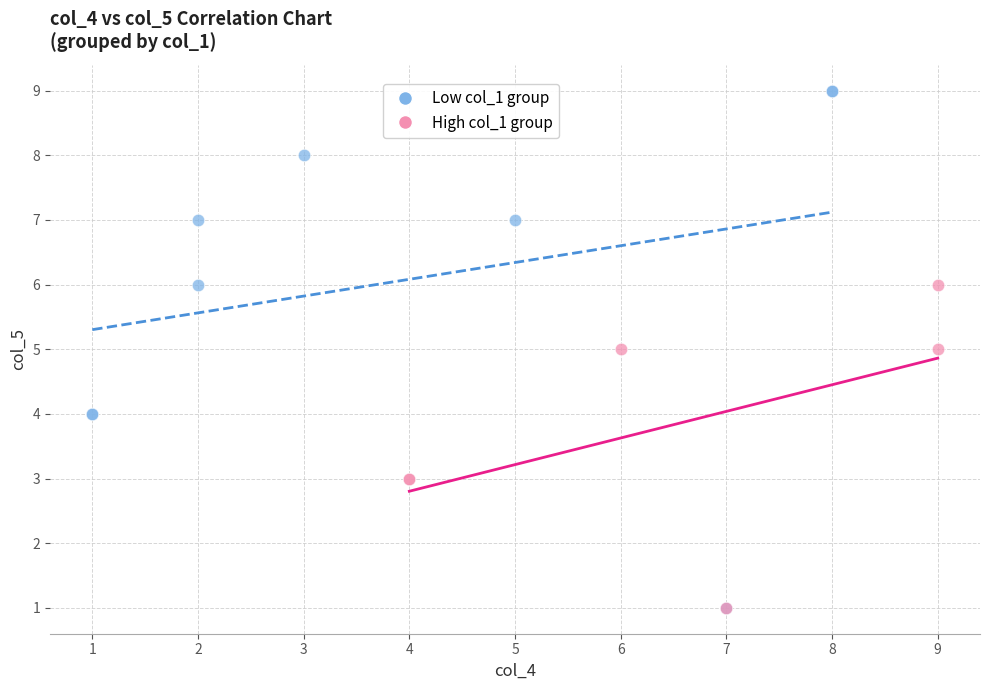

Which series has the largest Y range (max minus min)?

Low col_1 group